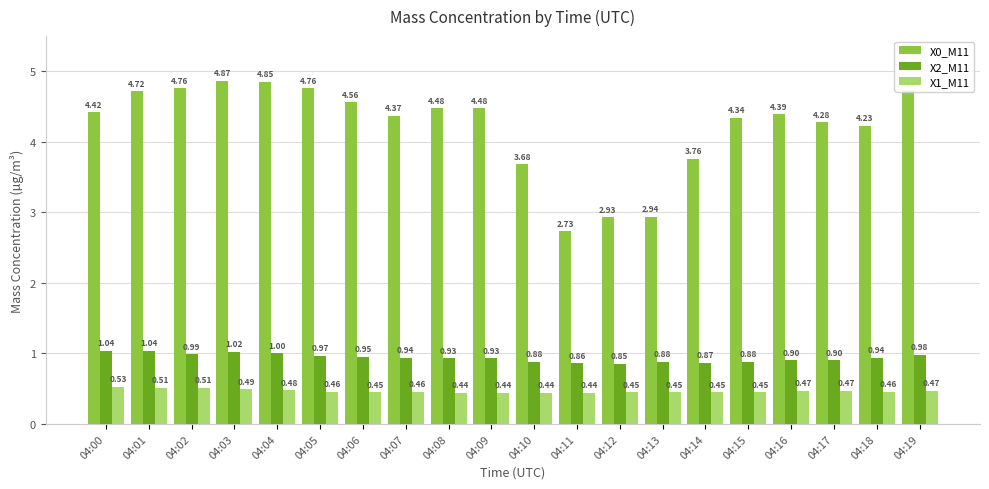

What is the difference between the maximum and minimum values in the X0_M11 series?

2.1